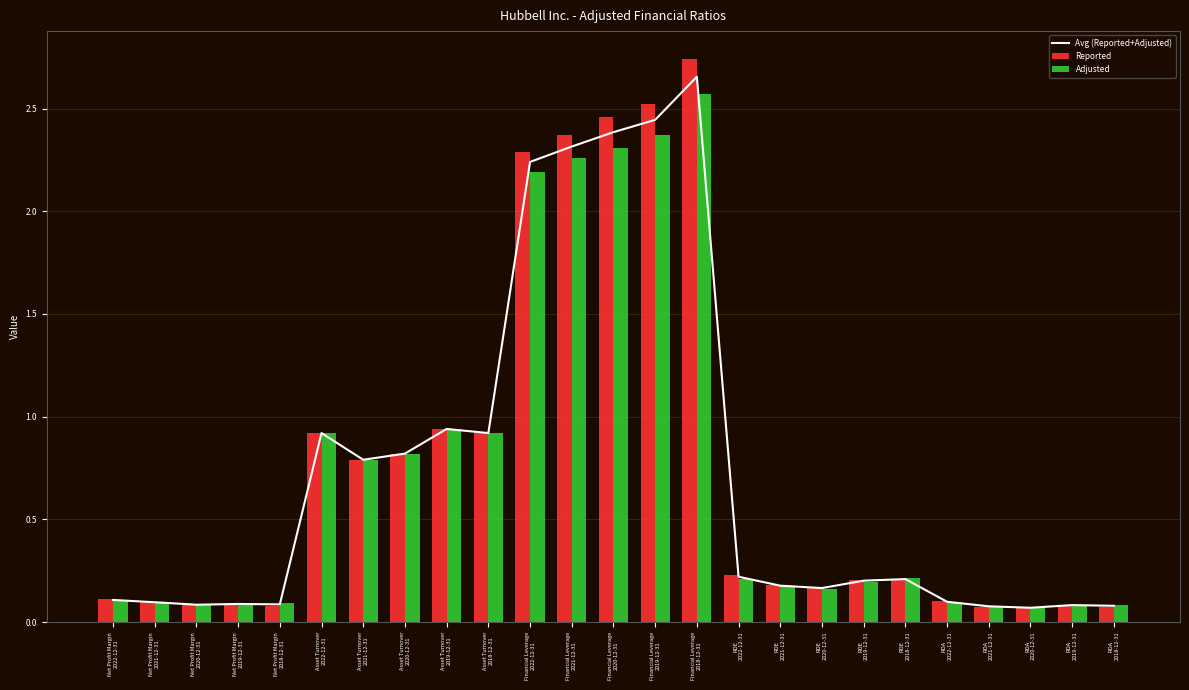

List the series in order of their peak value, lowest first.

Adjusted, Avg (Reported+Adjusted), Reported